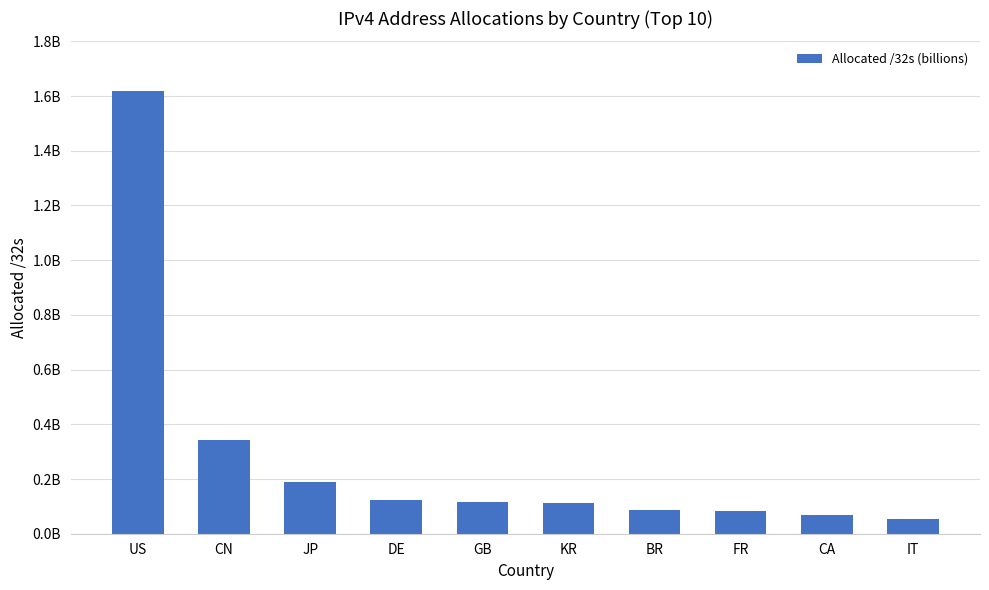

What is the difference between the values at FR and CN?

260318352